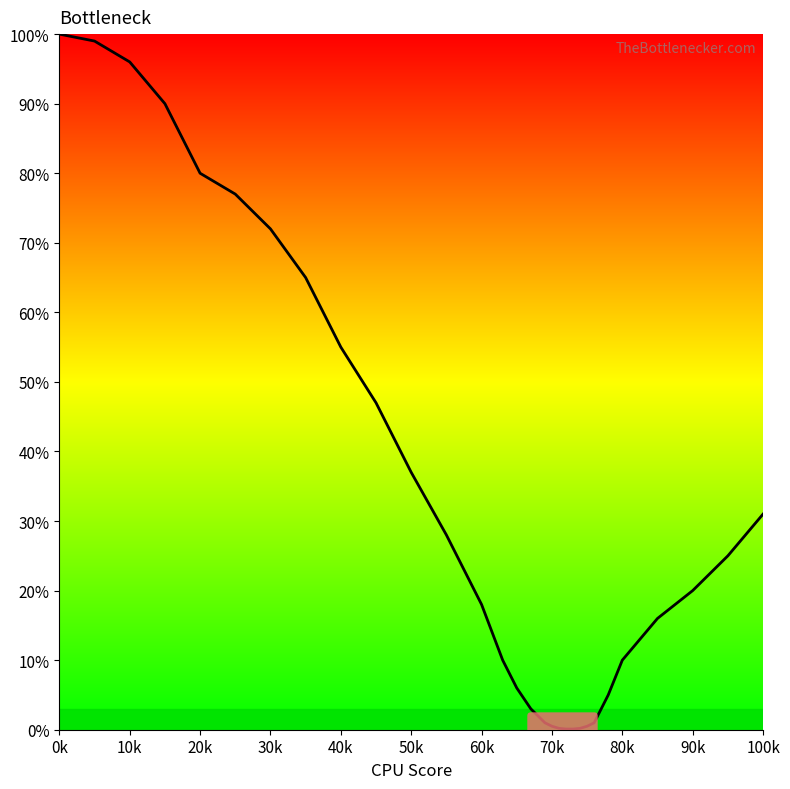

What is the difference between the maximum and minimum values?

99.9